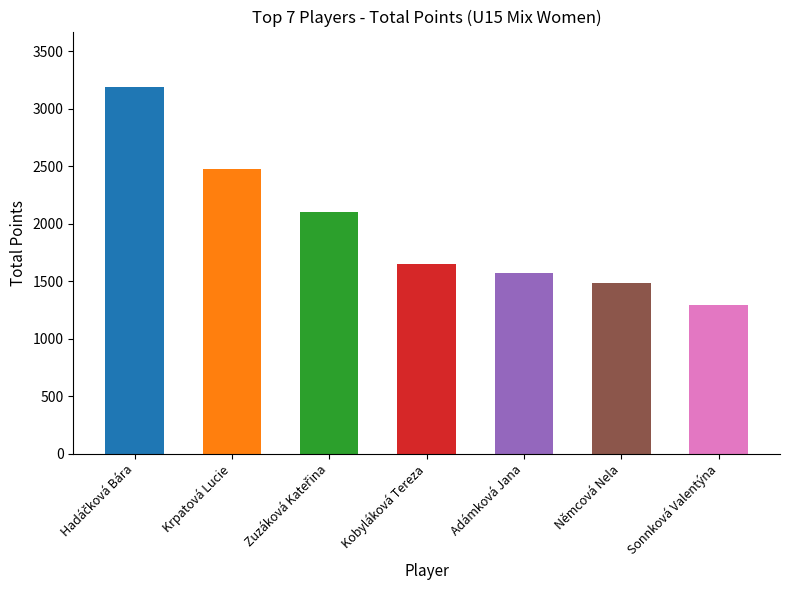

What is the smallest value displayed?

1296